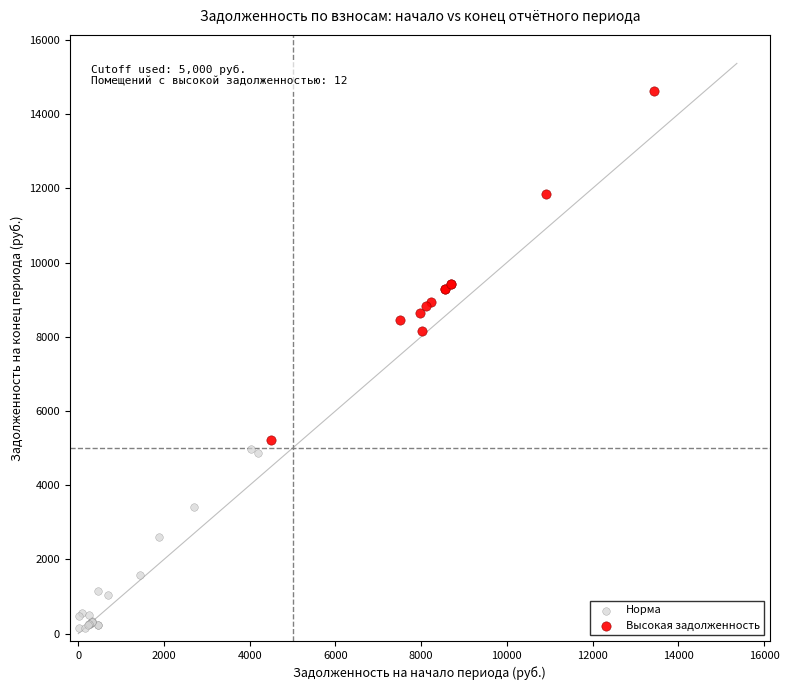

Which series has the widest spread of Y values?

Высокая задолженность